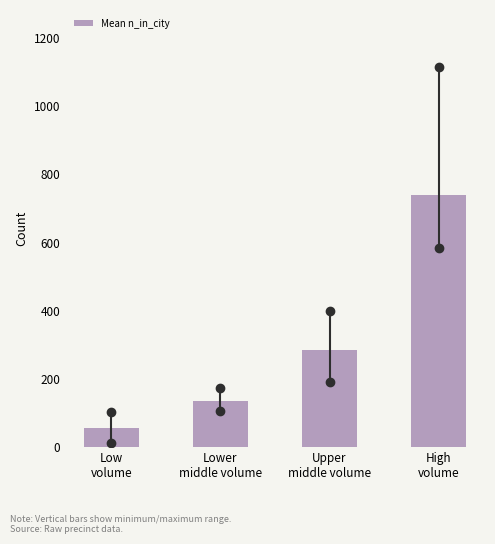

Reading left to right, what are all the values shown in this chart?

54.0	135.5	283.7	737.0